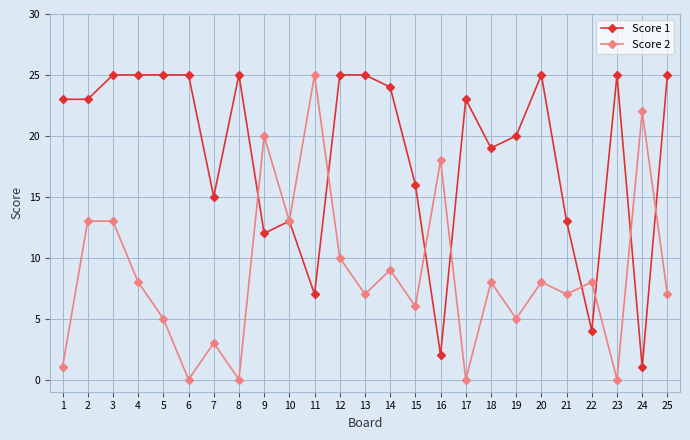

Count the number of categories in the chart.

25